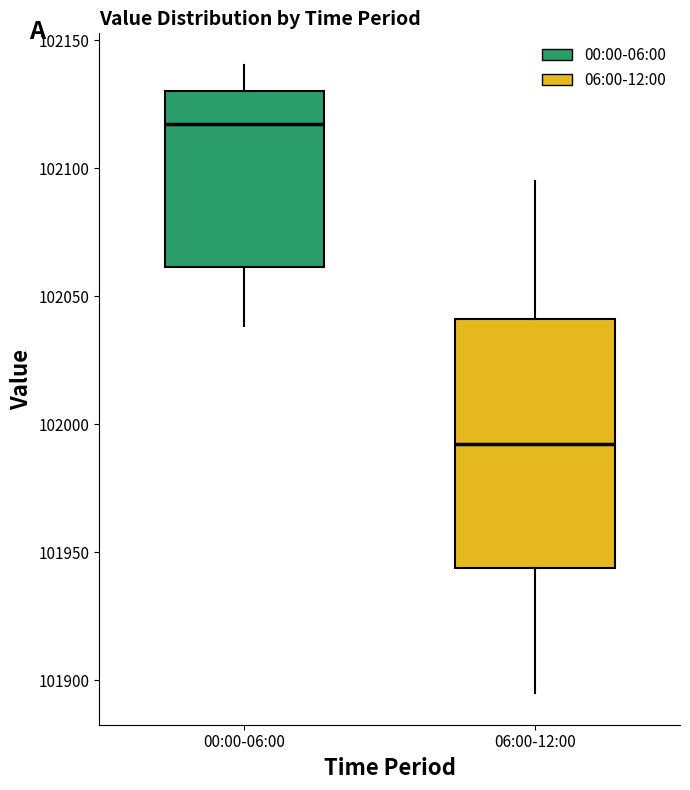

Which box has the lowest median line?

06:00-12:00